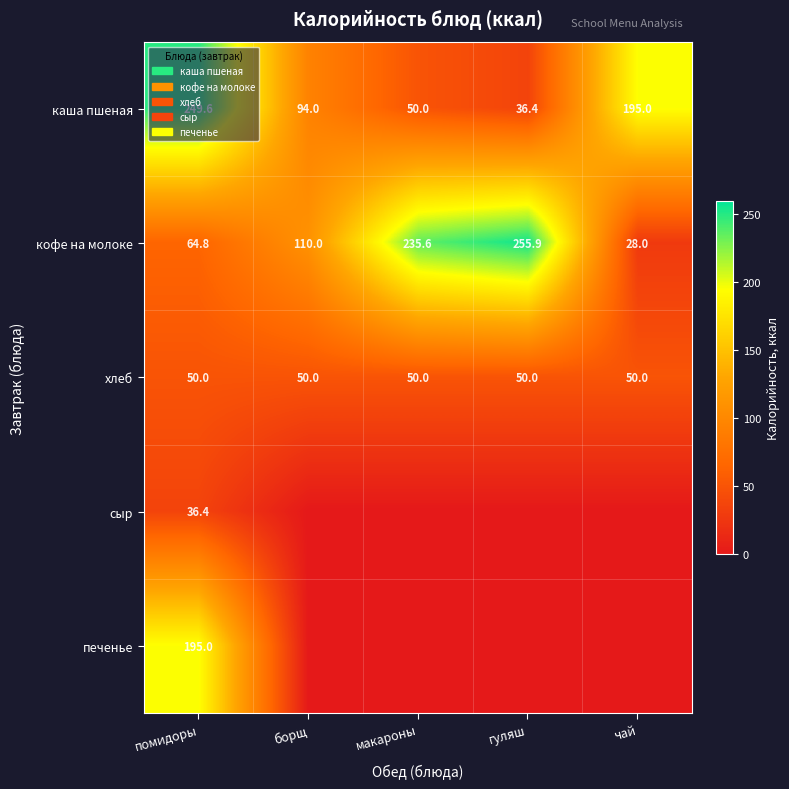

List the labels in order of кофе на молоке value, largest first.

гуляш, макароны, борщ, помидоры, чай